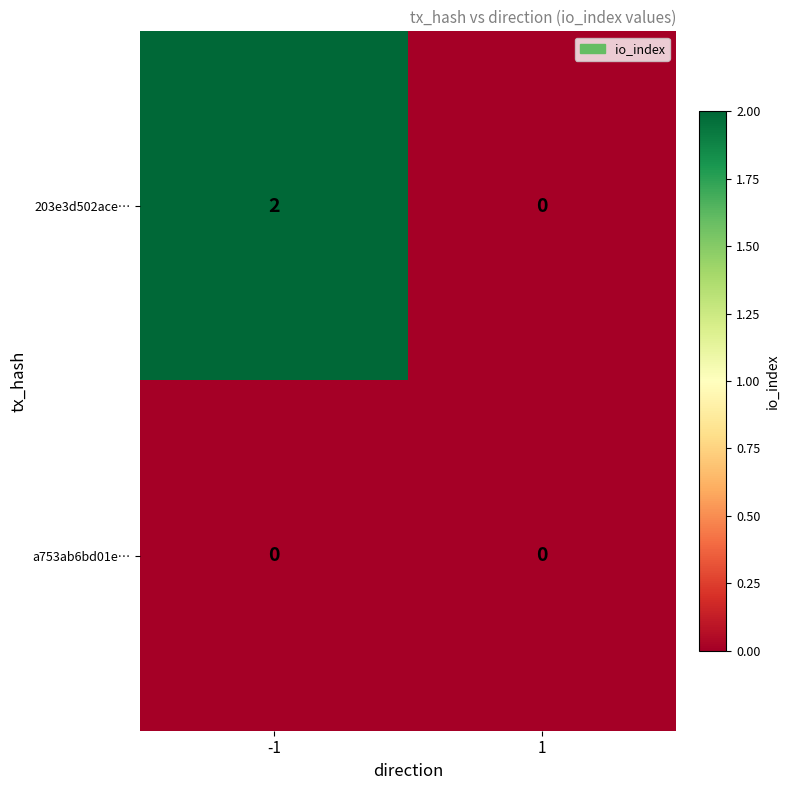

At which category is the sum across all series the highest?

-1